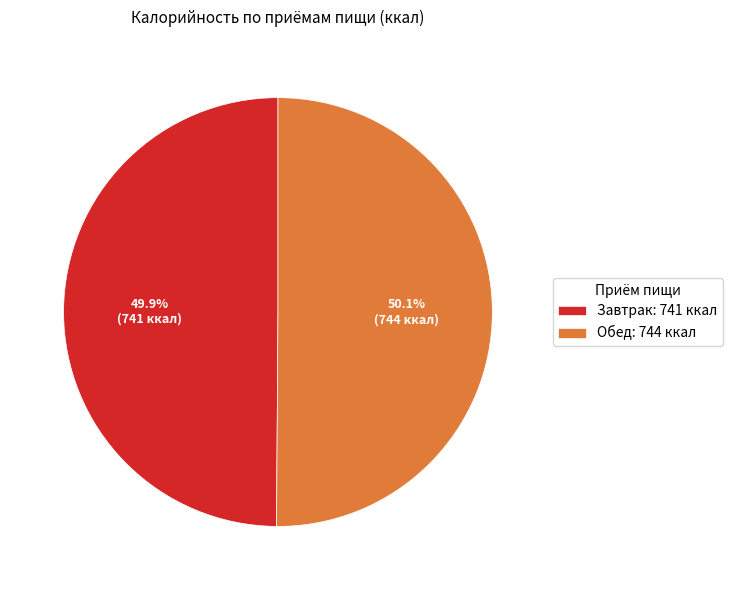

Is it true that Обед is 50% of the pie?

True